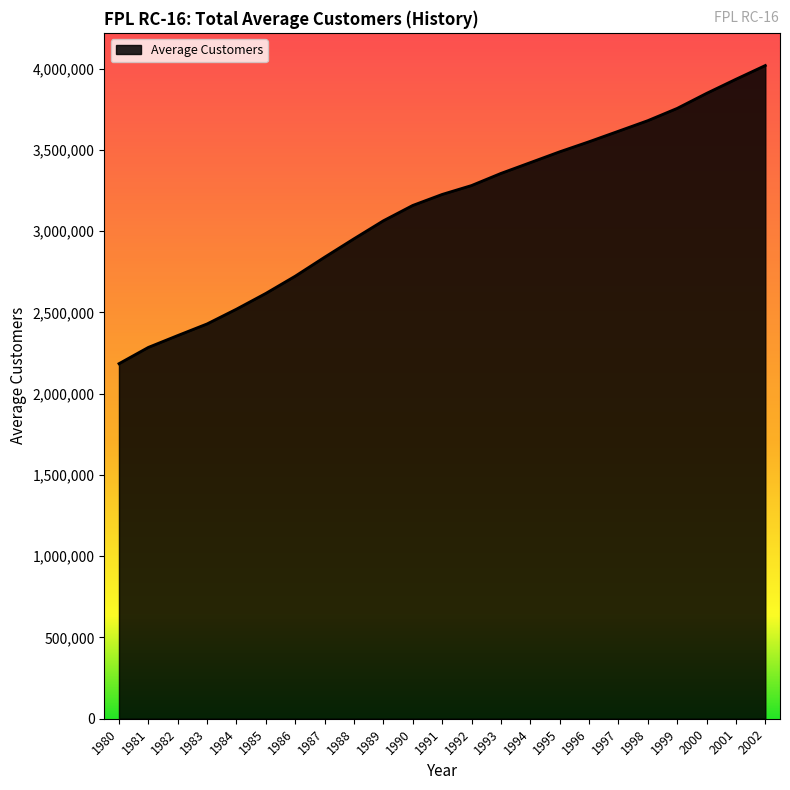

Which category has the lowest value across all series?

1980